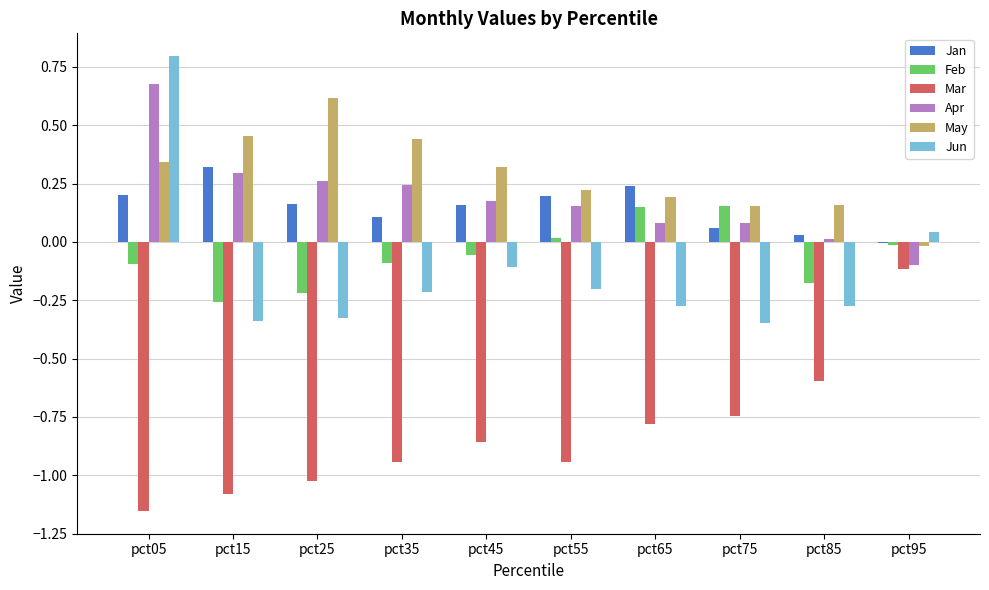

At which label does Jan first exceed 0?

pct05